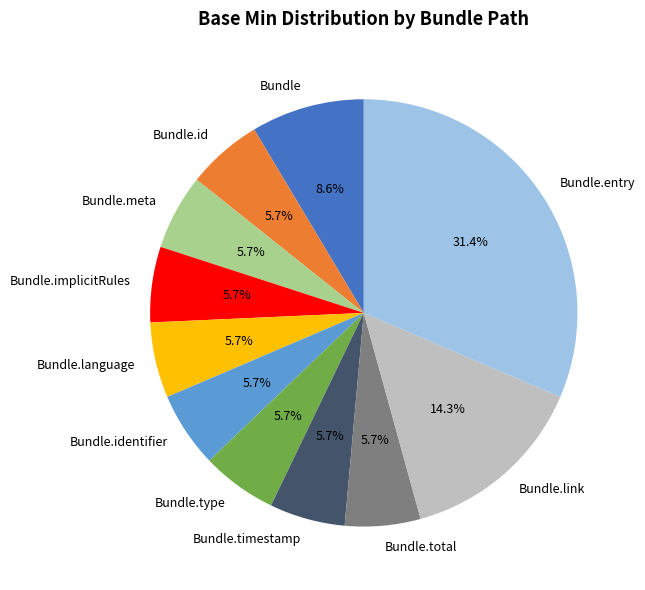

What is the largest slice in the pie chart?

Bundle.entry